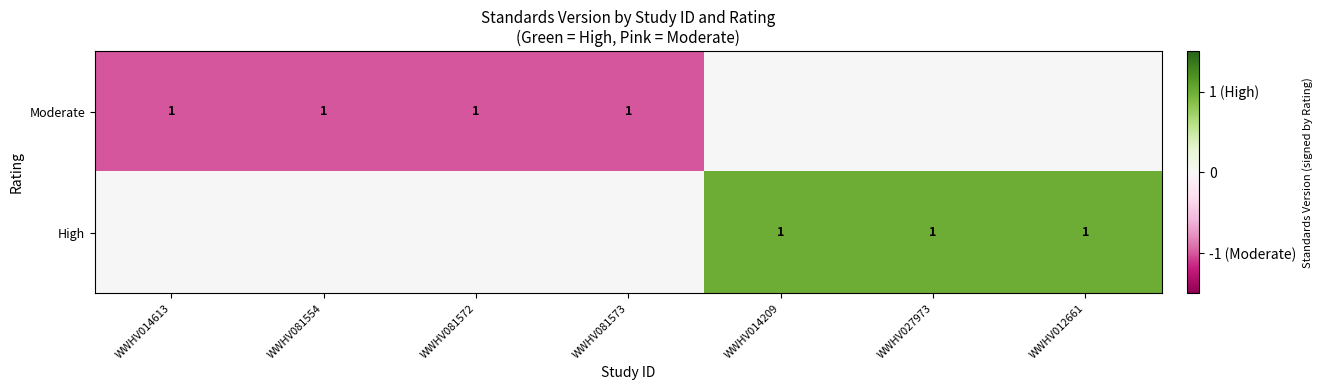

True or false: Moderate has a value of 1 at WWHV081573.

True